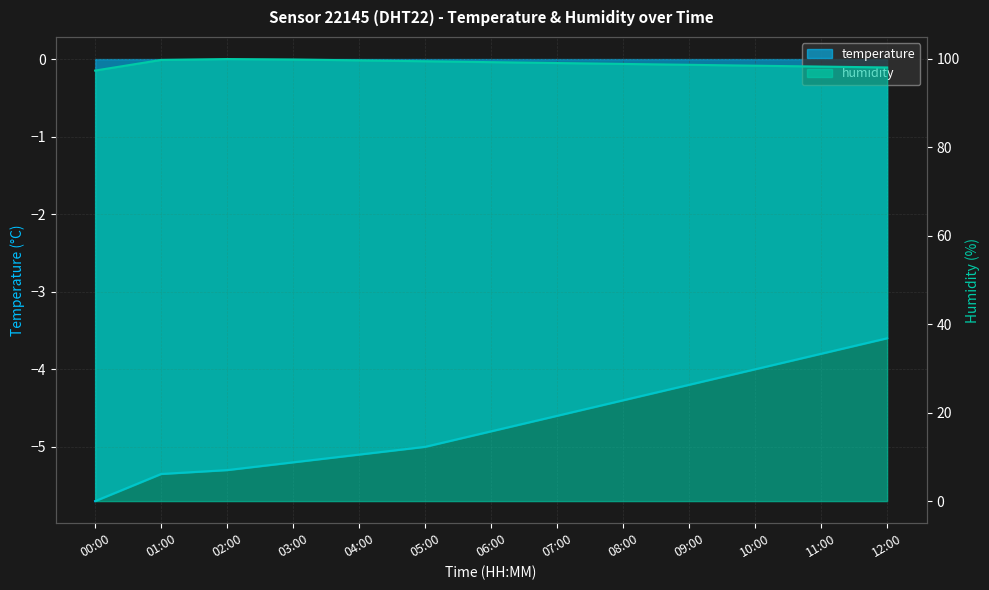

Is the value of humidity at 05:00 greater than the value of temperature at 12:00?

Yes